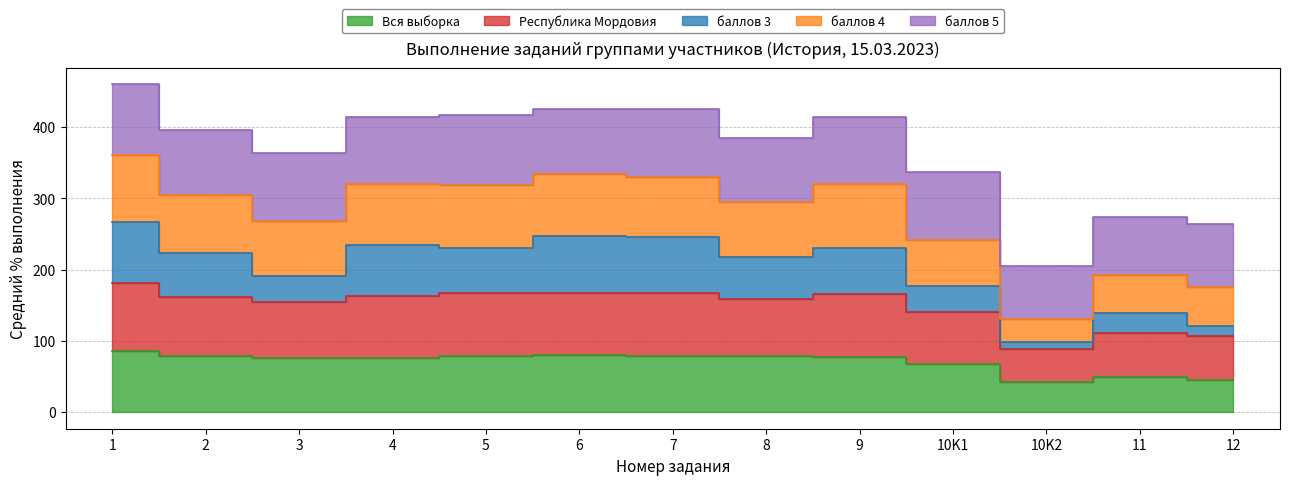

At which label does баллов 4 reach its minimum?

10K2